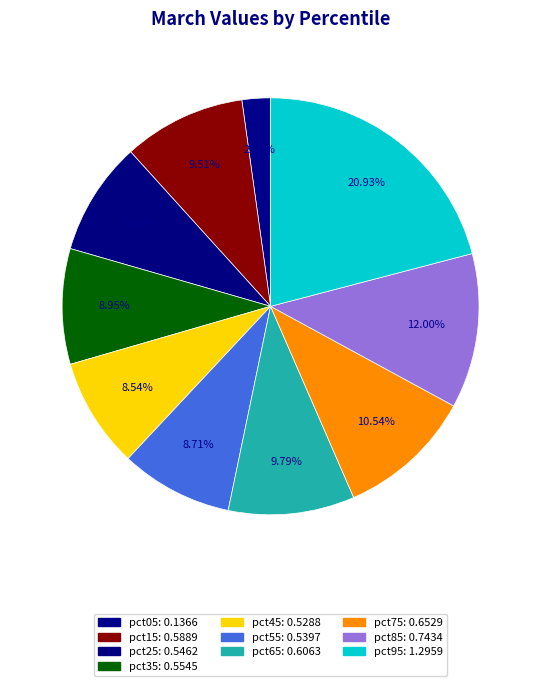

Is there any slice that represents more than half of the pie?

No